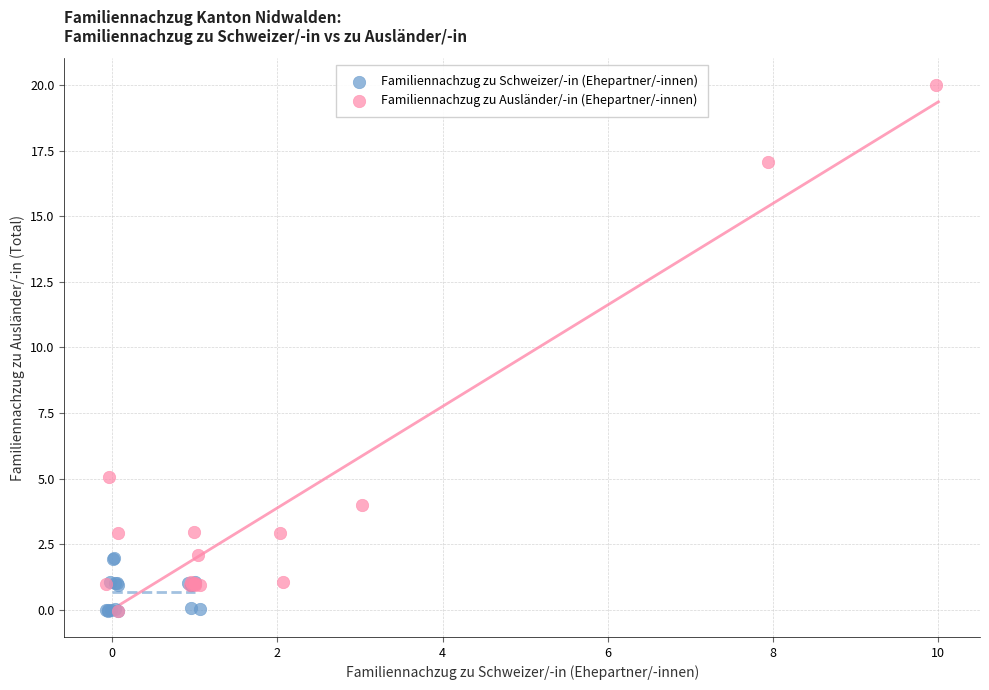

Which series has the widest spread of Y values?

Familiennachzug zu Ausländer/-in (Ehepartner/-innen)